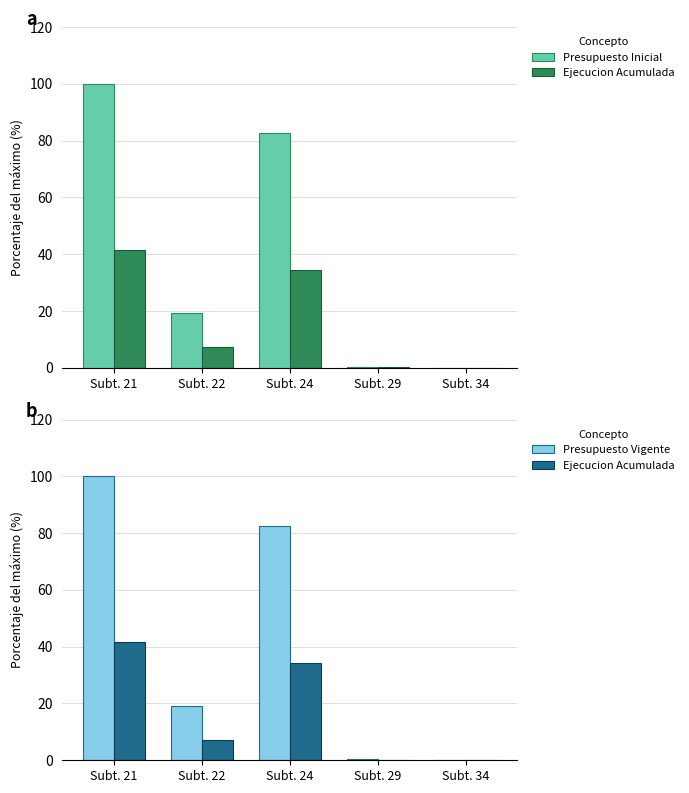

Between Subt. 21 and Subt. 22, which is larger?

Subt. 21